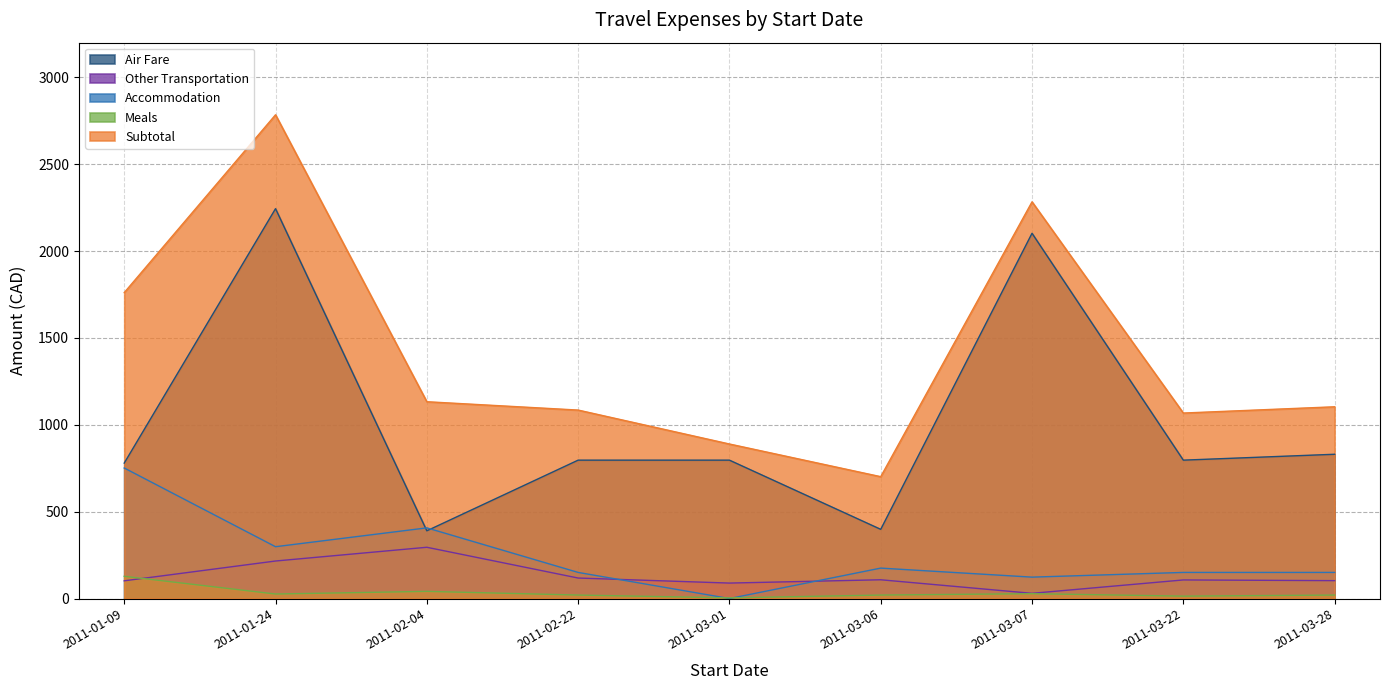

At which category does the chart reach its peak across all series?

2011-01-24